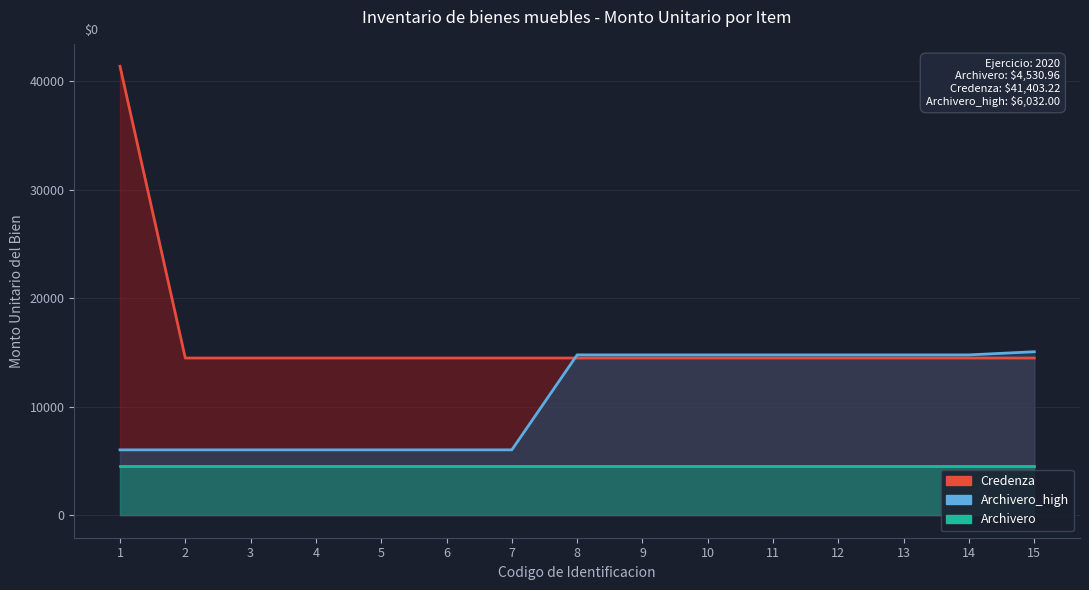

Which series has the largest range (max minus min)?

Credenza